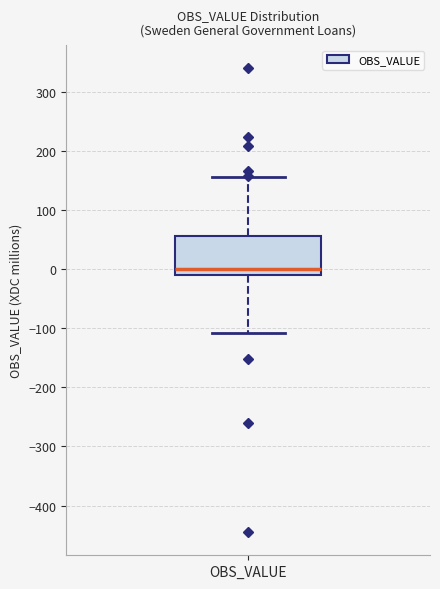

Where is the lower edge of the box for OBS_VALUE on the y-axis? The values are not printed on the chart, so give them approximately, as read against the axis.

-10